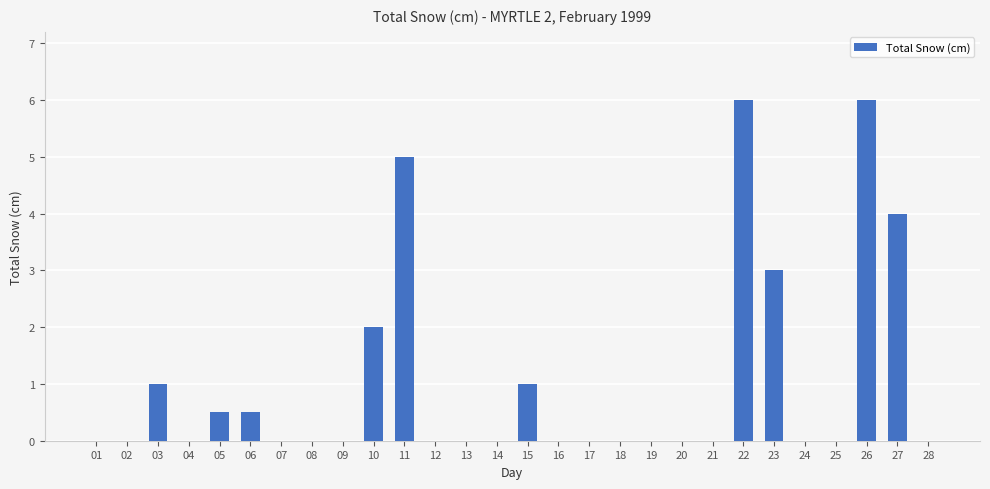

Are the bars grouped side by side (vs. stacked)?

No